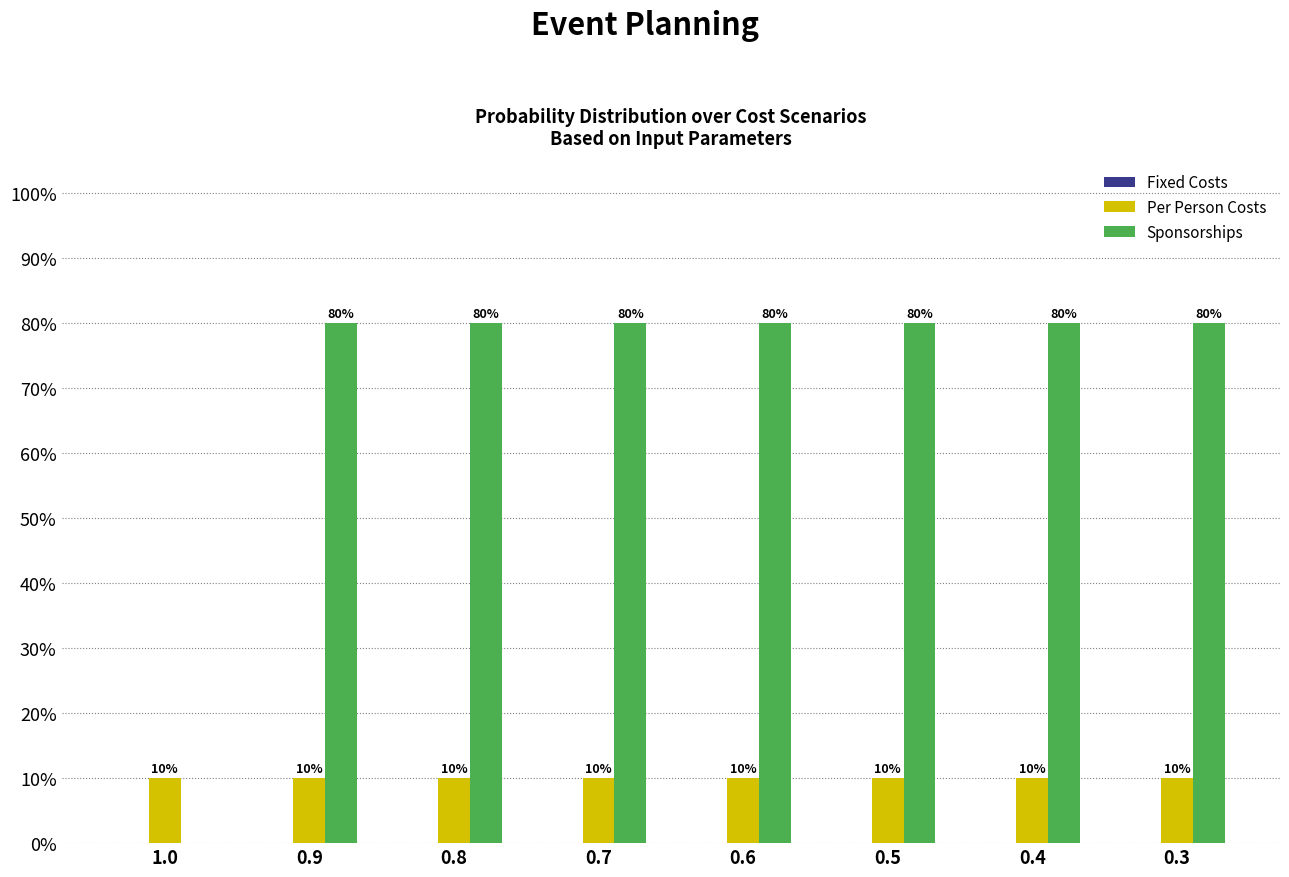

Which series has the largest total across all categories?

Sponsorships